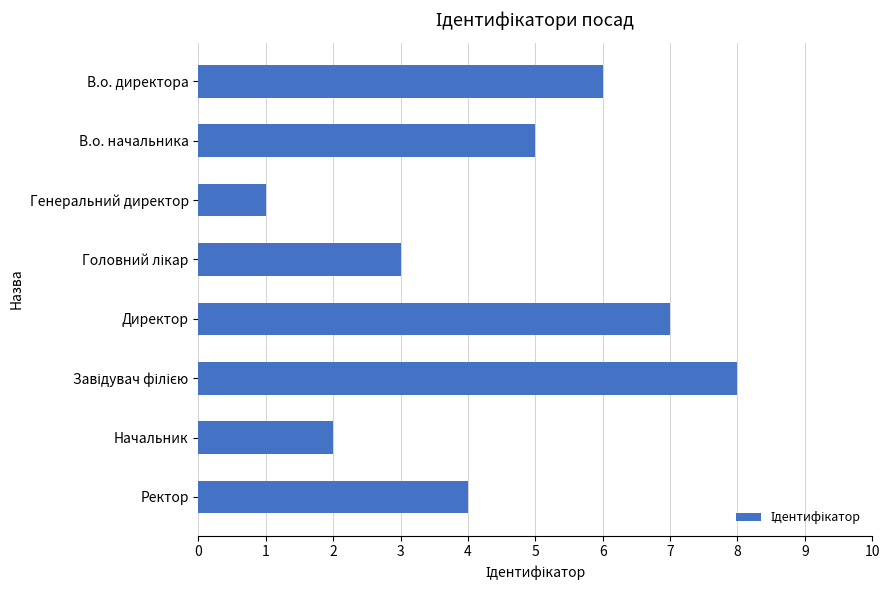

The value at Ректор is 4. True or false?

True